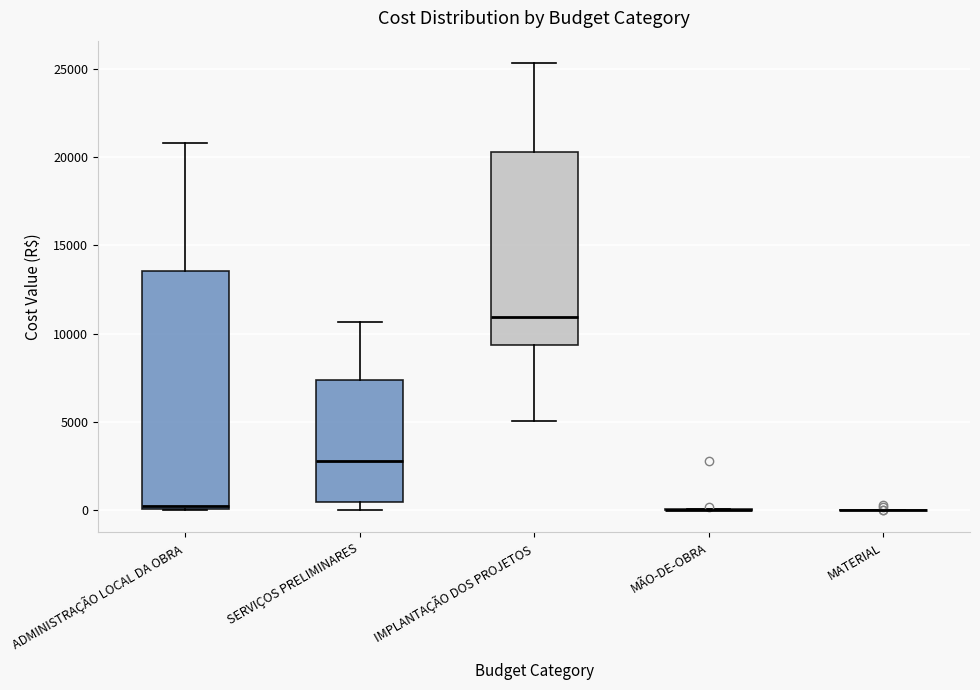

Where does the upper whisker of the box for ADMINISTRAÇÃO LOCAL DA OBRA end on the y-axis? The values are not printed on the chart, so give them approximately, as read against the axis.

21000